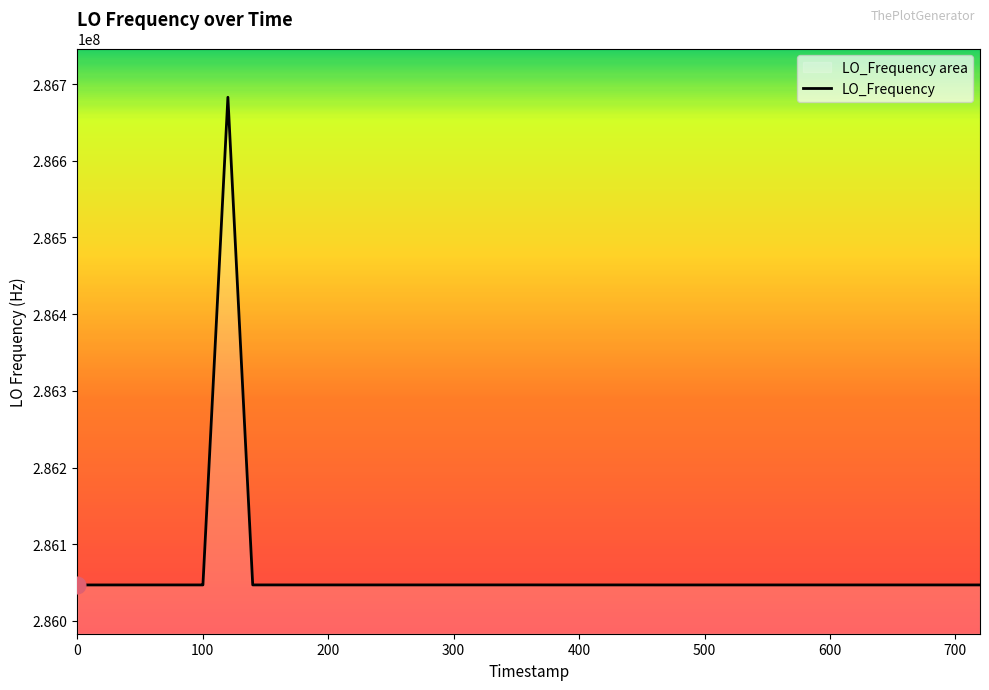

What is the difference between the maximum and minimum values?

635733.1